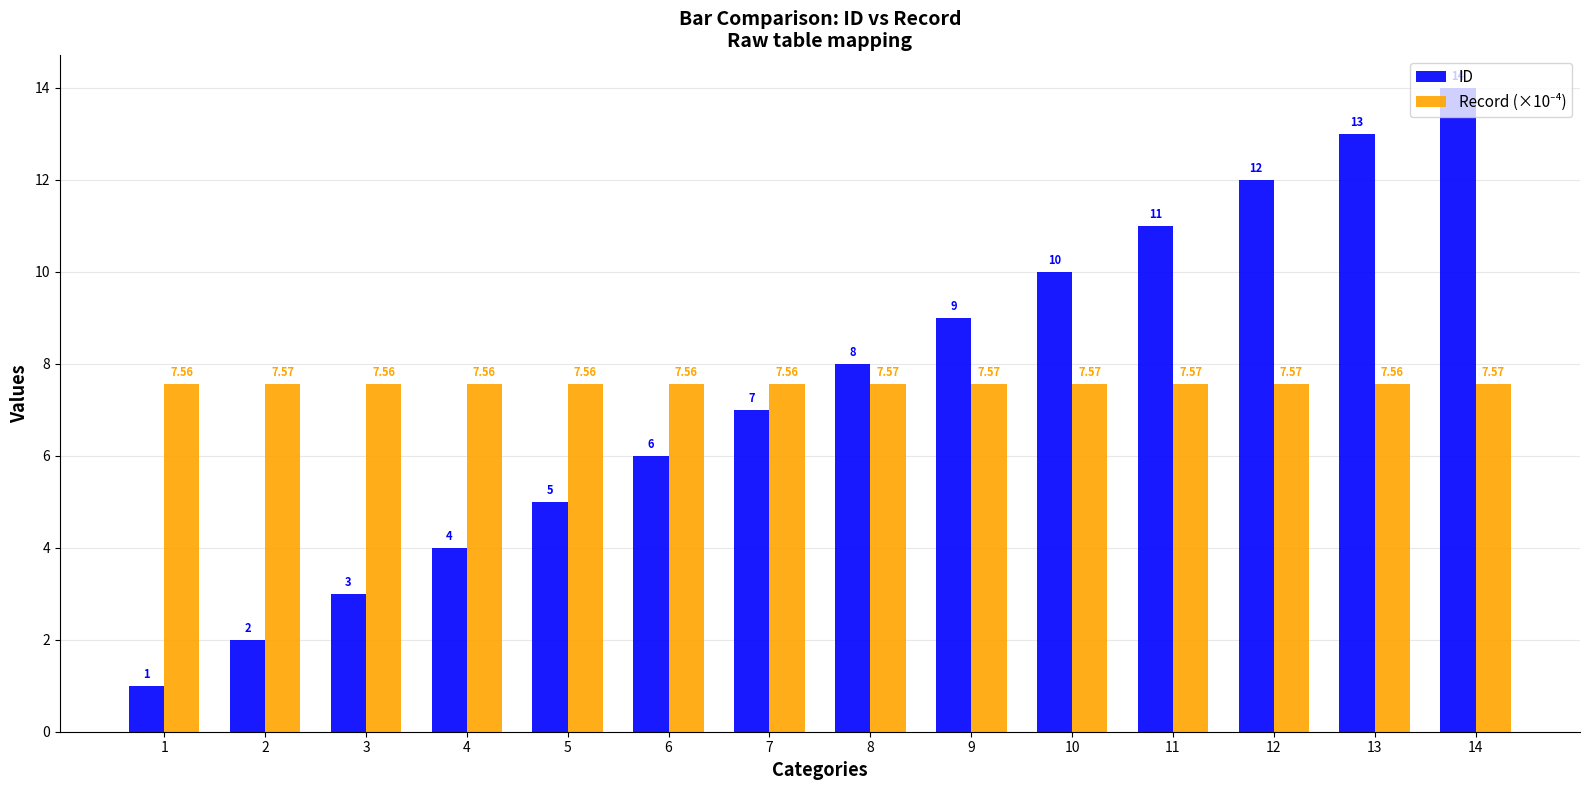

At which category does the chart reach its peak across all series?

14